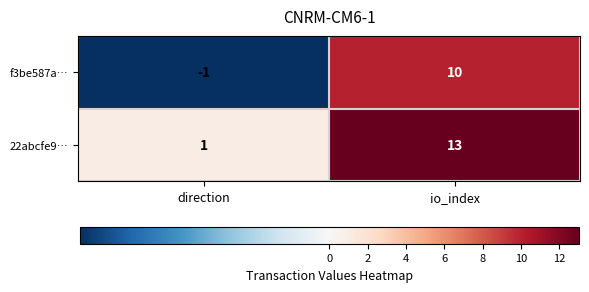

Read the f3be587a… value at io_index.

10